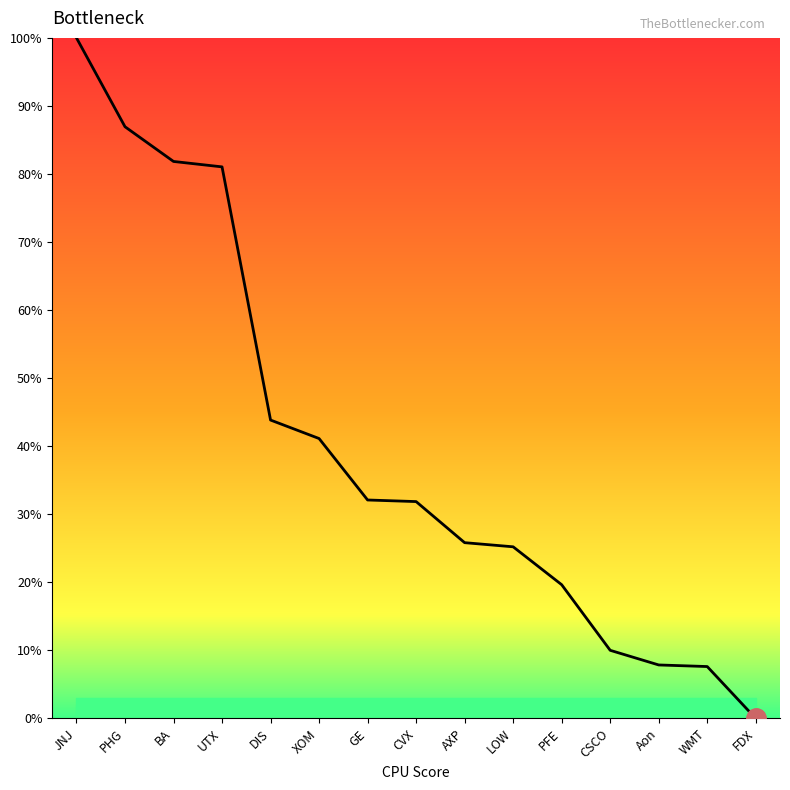

Which label corresponds to the largest value in the chart?

JNJ